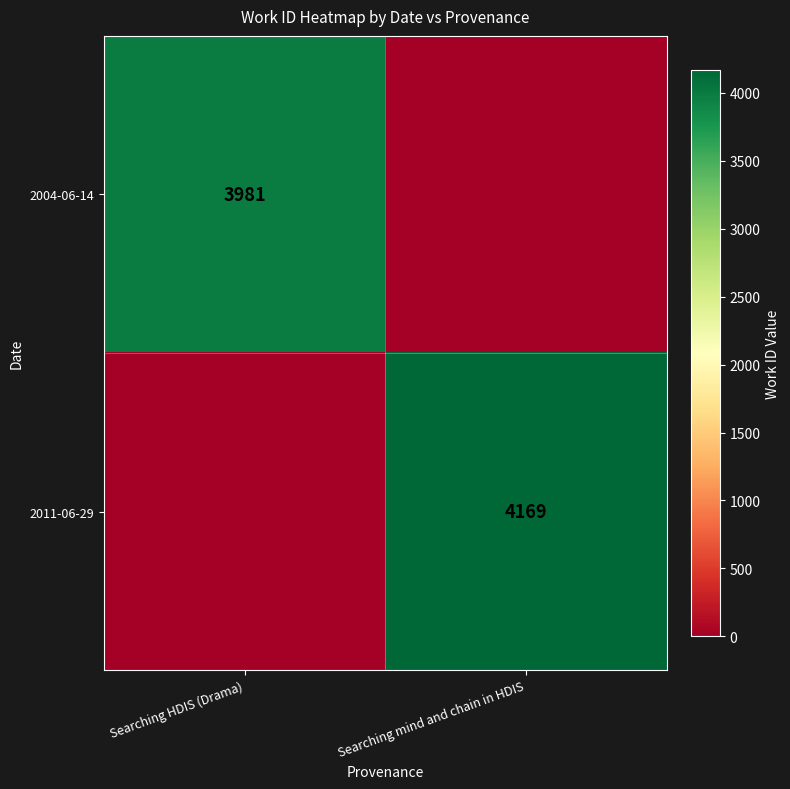

Is it true that 2011-06-29 equals 4169 at Searching mind and chain in HDIS?

True